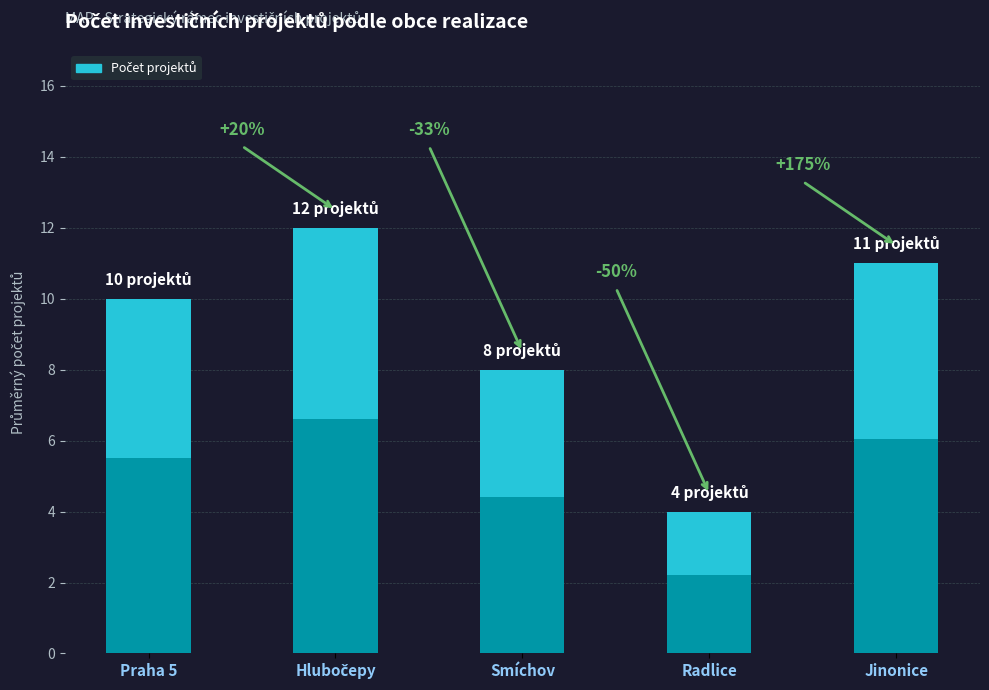

Reading right to left, what are all the values shown in this chart?

Jinonice=11	Radlice=4	Smíchov=8	Hlubočepy=12	Praha 5=10